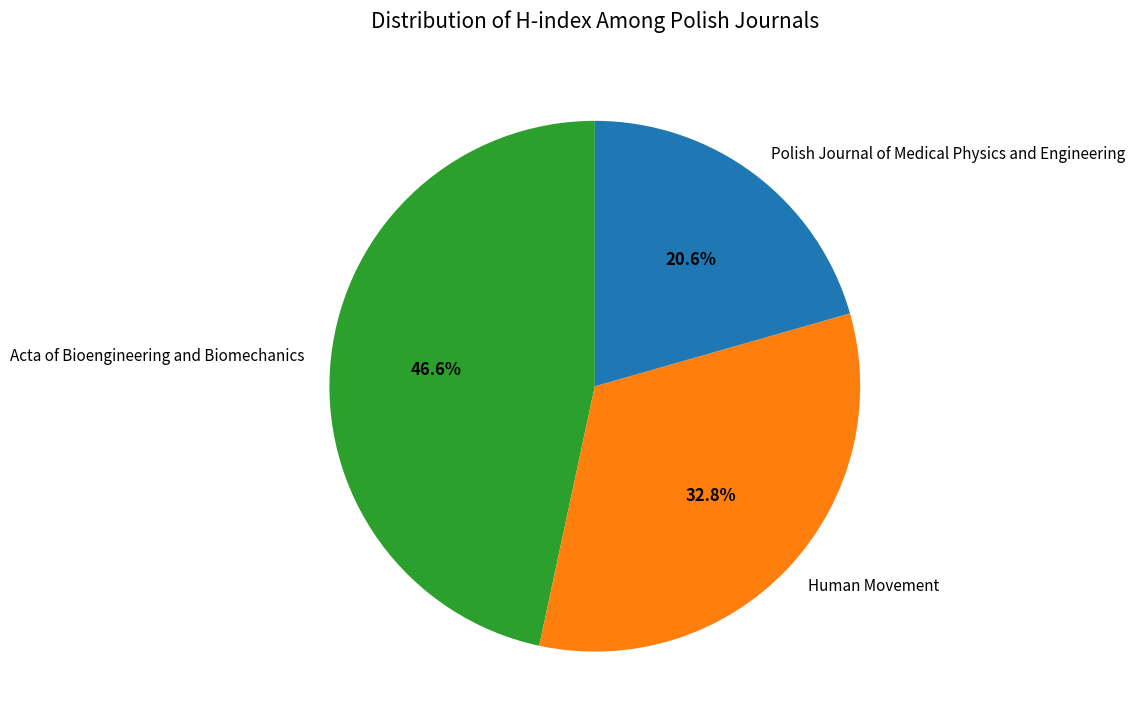

Which slice is the largest?

Acta of Bioengineering and Biomechanics